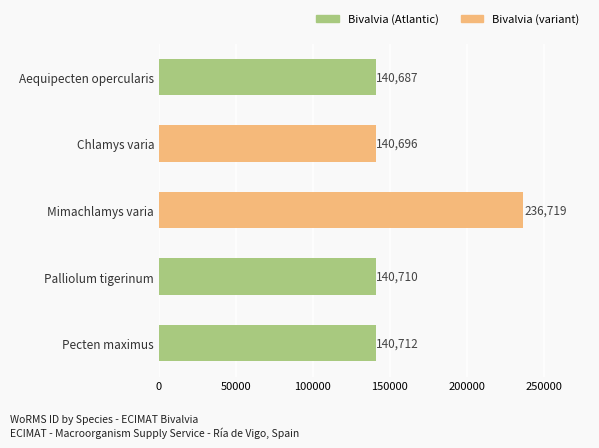

What position from the top is Palliolum tigerinum?

4